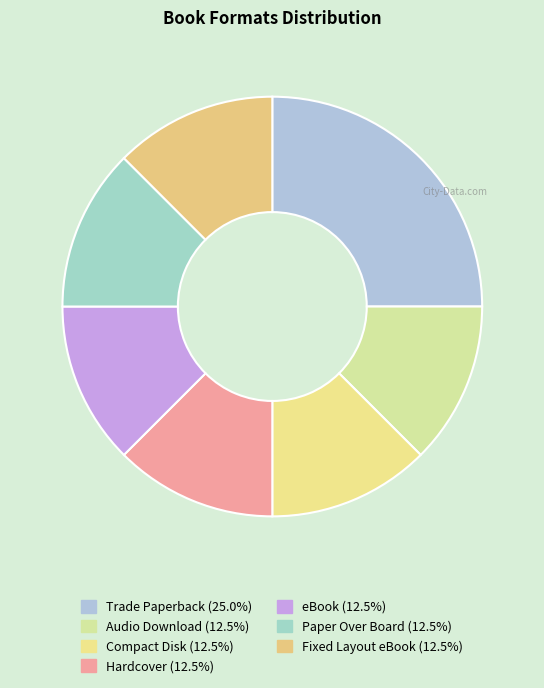

What portion of the pie excludes Fixed Layout eBook?

87.5%